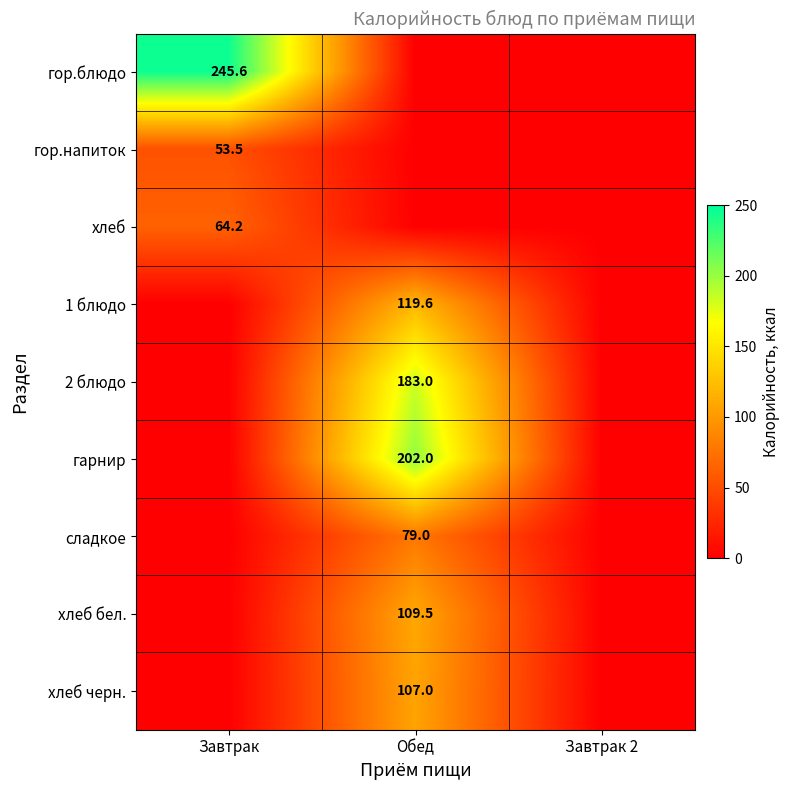

Is it true that хлеб бел. equals 109.5 at Обед?

True